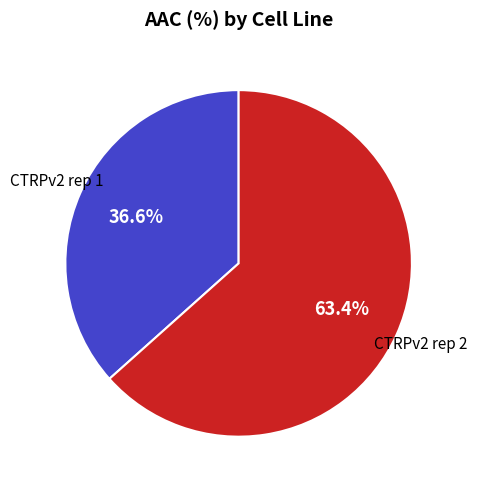

Which slice represents more than half of the pie?

CTRPv2 rep 2